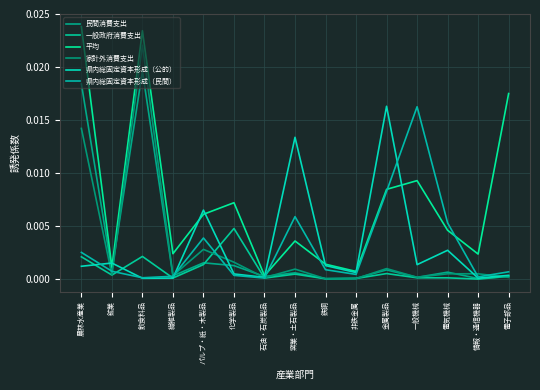

Between 飲食料品 and 電子部品, which series saw the biggest shift?

家計外消費支出